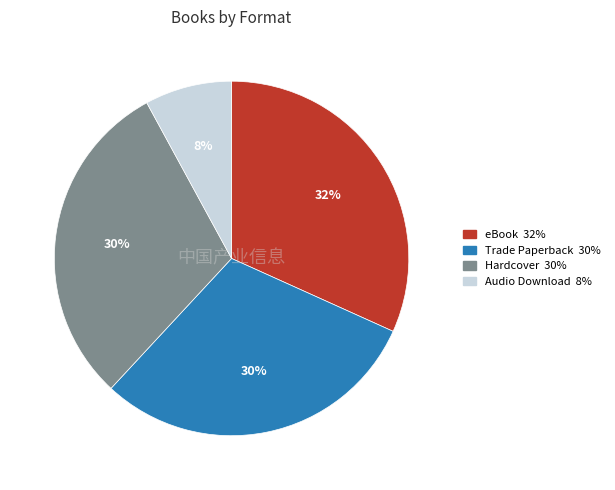

Is the sum of Audio Download and Trade Paperback greater than half?

No